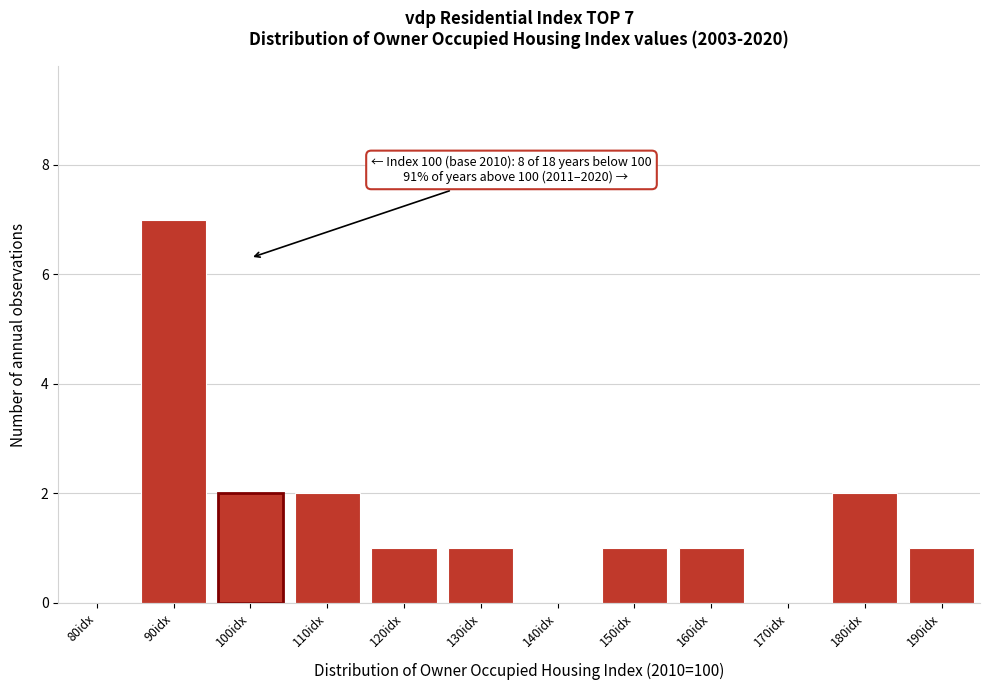

Reading left to right, list all the values displayed in this chart.

80idx=0	90idx=7	100idx=2	110idx=2	120idx=1	130idx=1	140idx=0	150idx=1	160idx=1	170idx=0	180idx=2	190idx=1